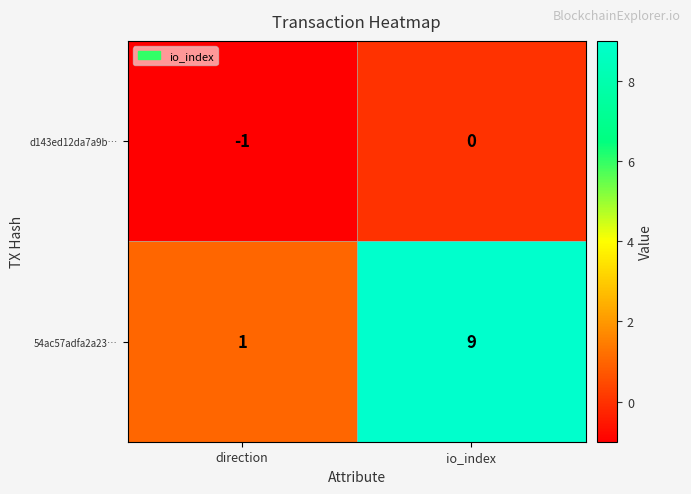

List the series in order of their overall mean, highest first.

54ac57adfa2a23…, d143ed12da7a9b…